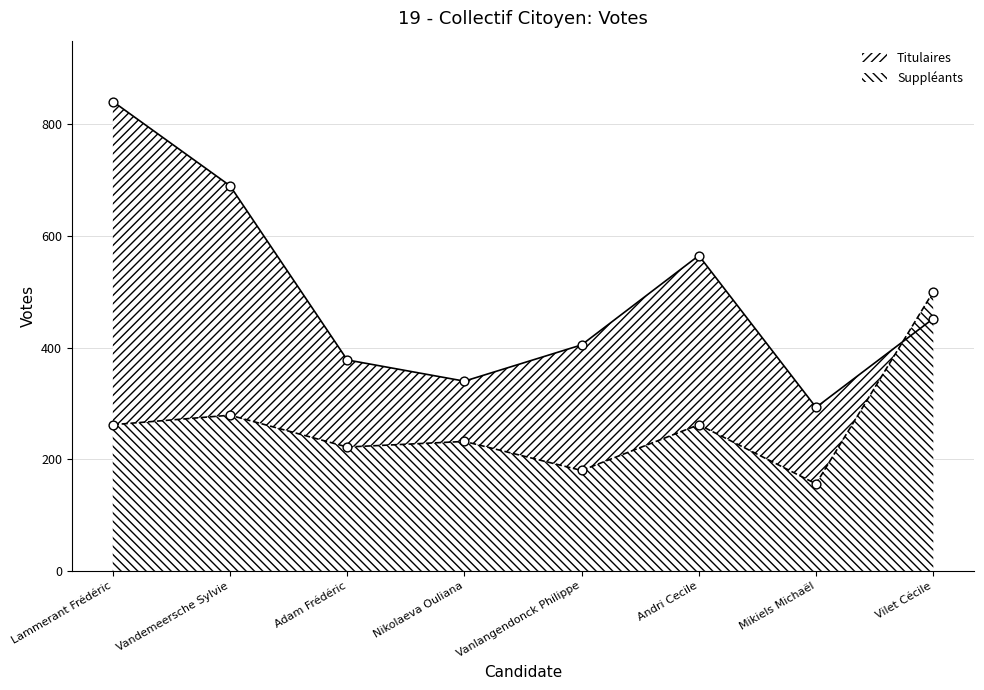

Which series has the widest spread of Y values?

Titulaires